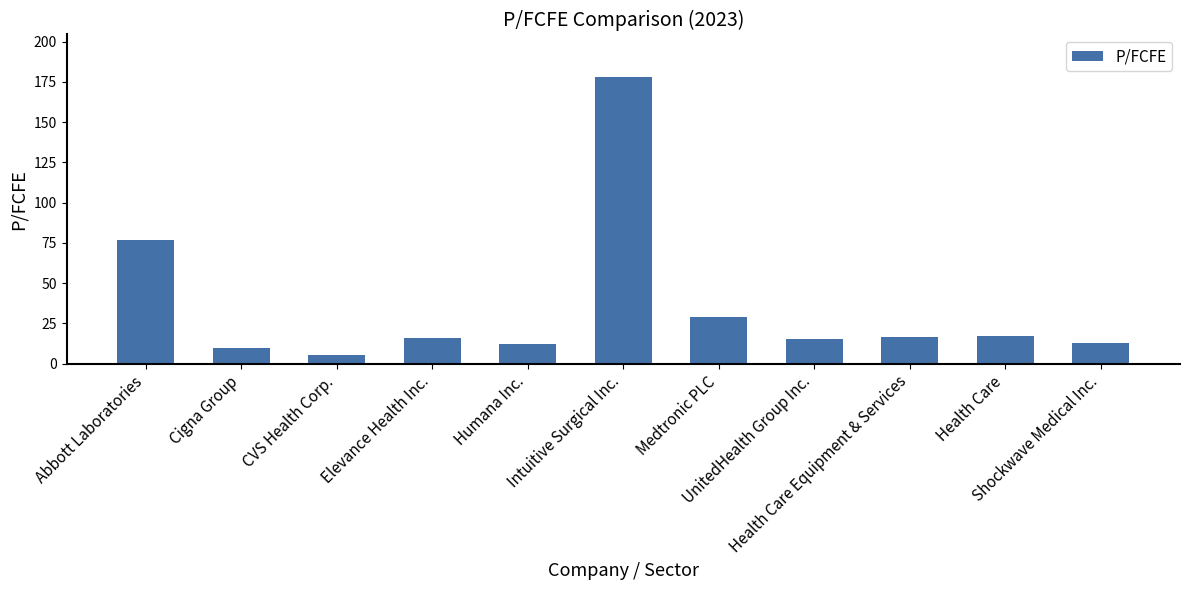

How many series are shown in this chart?

1